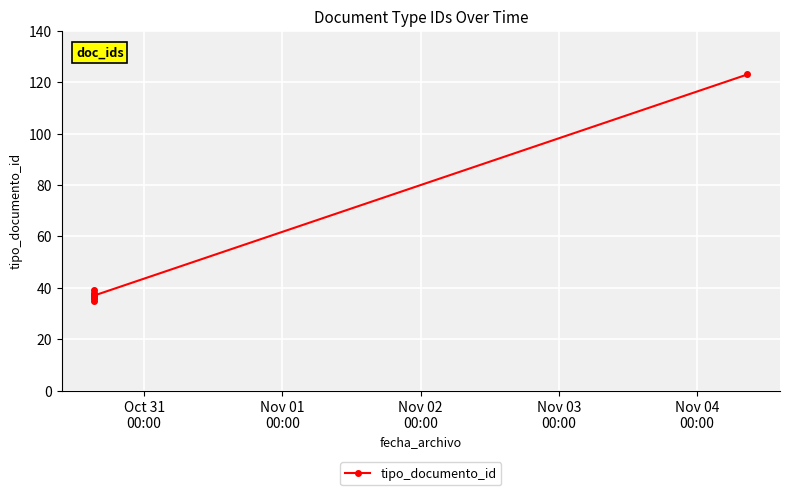

Reading left to right, extract all data points from this chart.

35	38	36	39	37	36	37	37	37	123